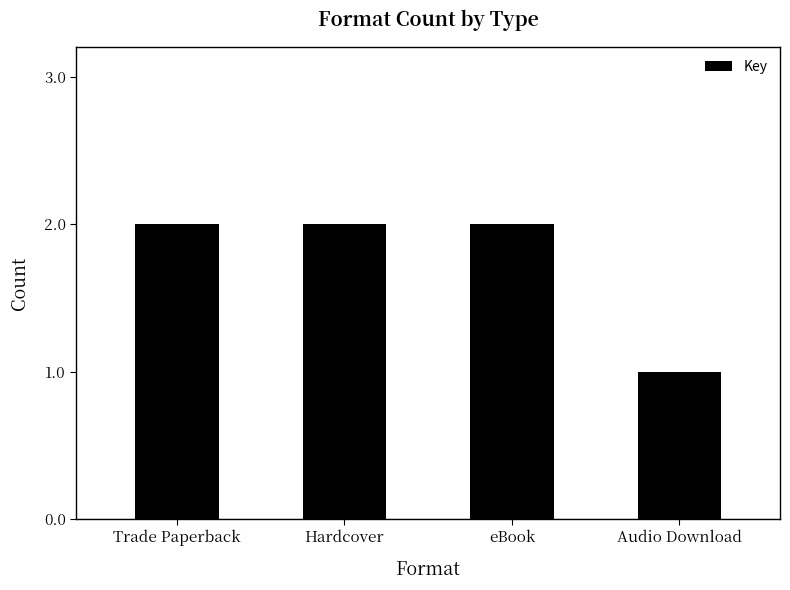

What is the average value?

2